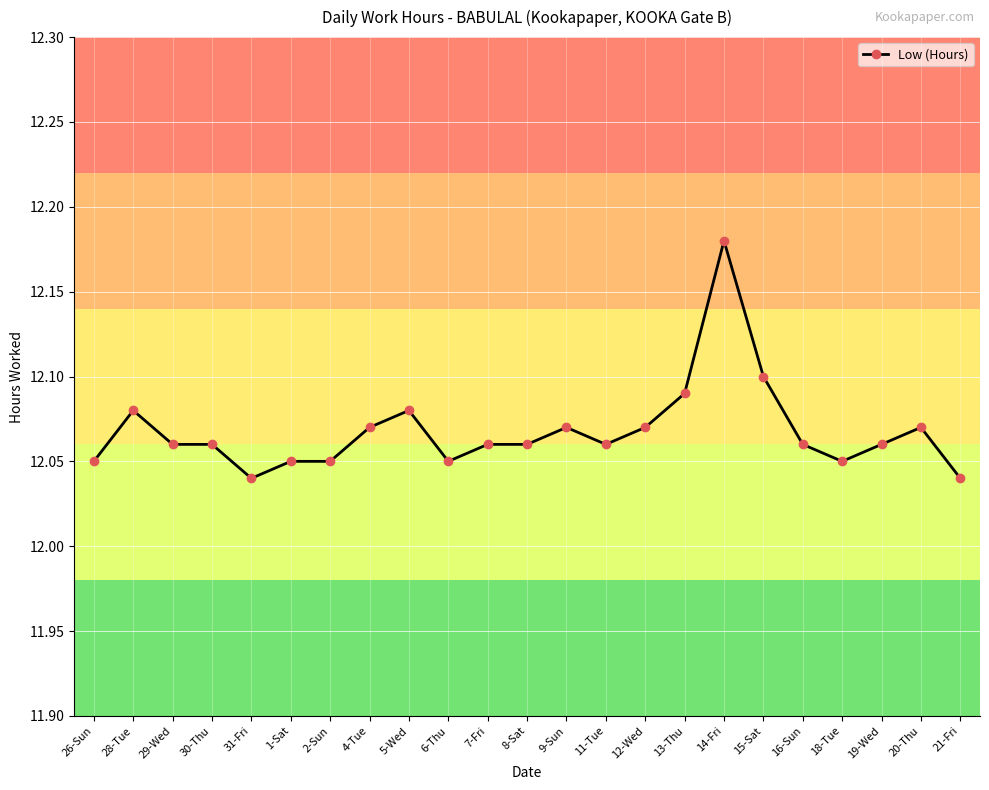

True or false: the data has more than 2 interior local peaks.

True